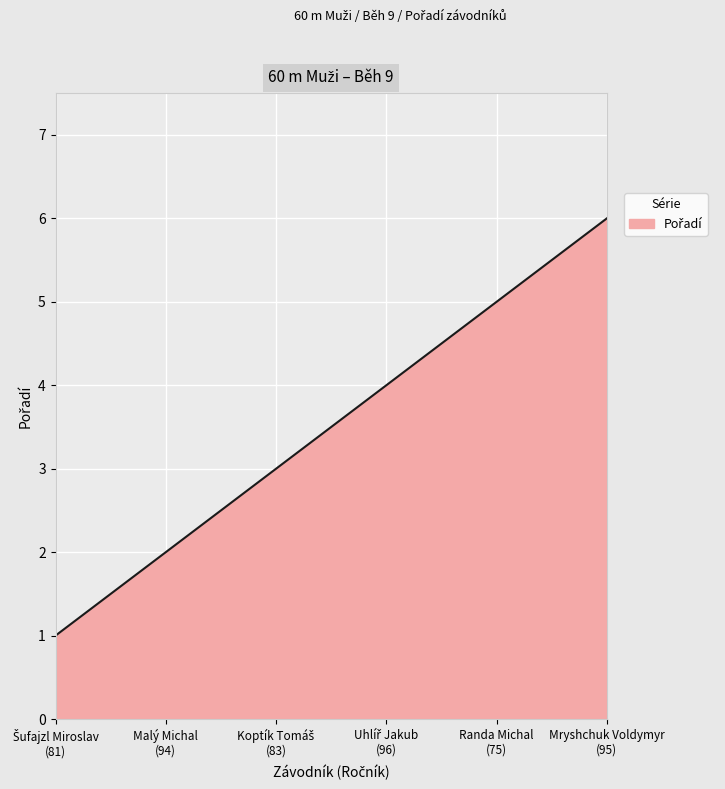

What is the minimum value shown in the chart?

1.0